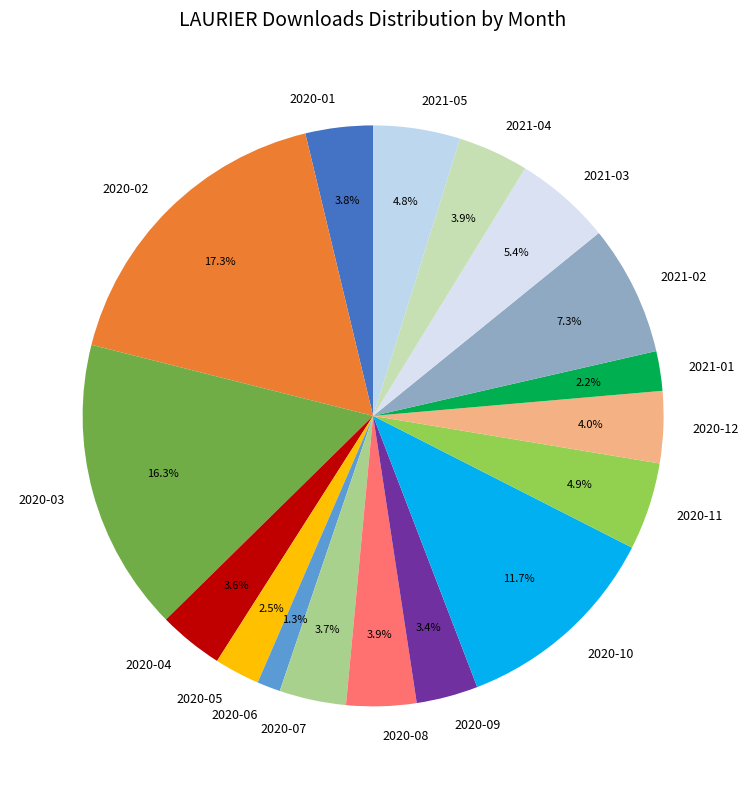

Which category has the smallest portion of the pie?

2020-06